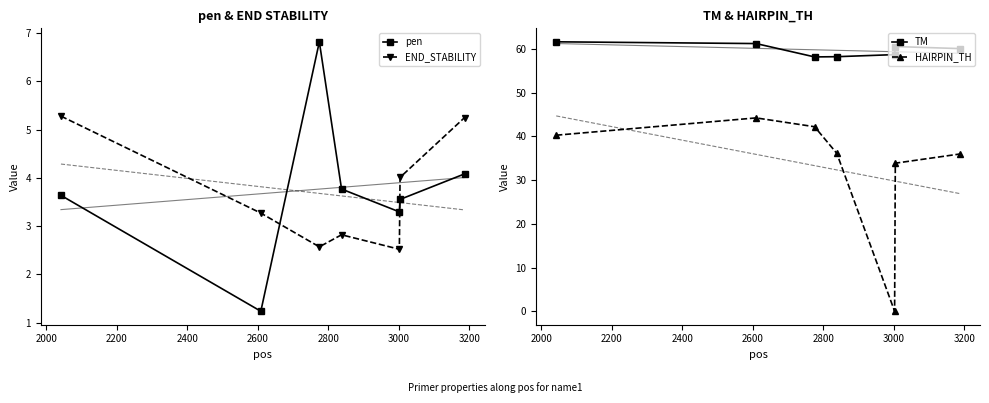

How many data points in TM are less than 60?

3